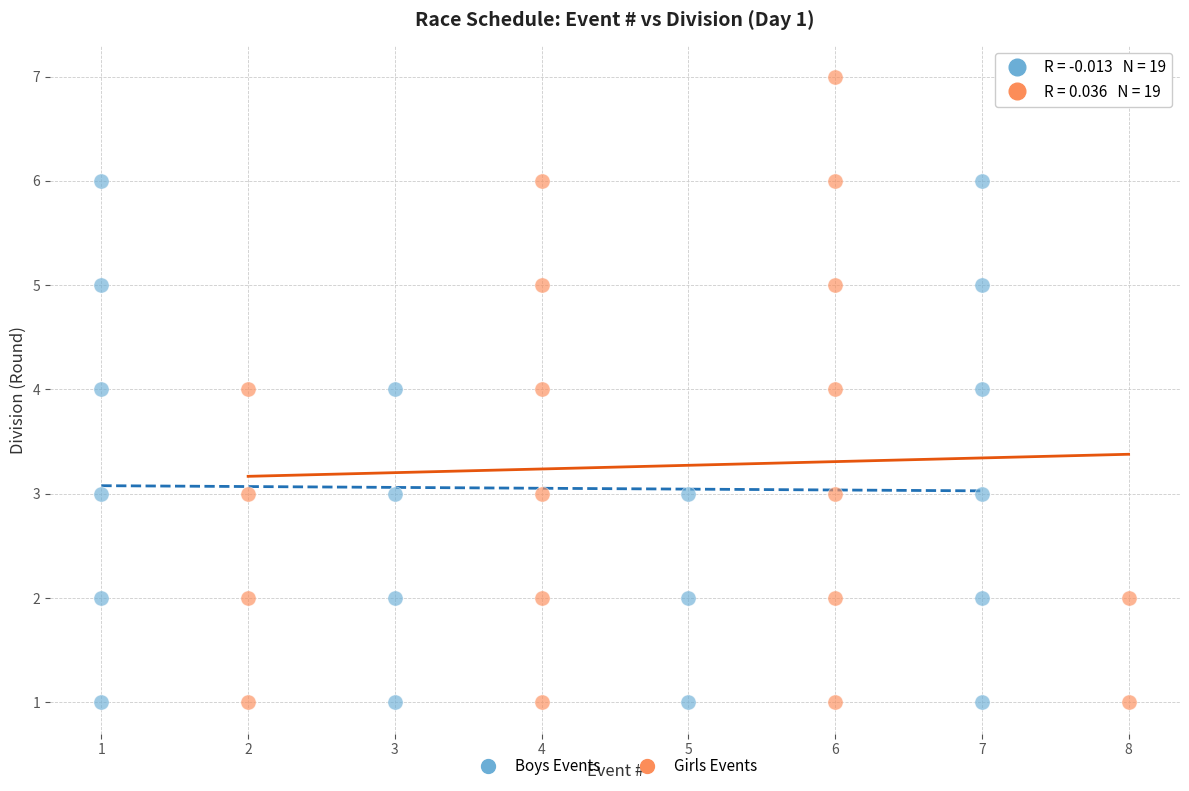

Which series reaches the maximum Y coordinate?

Girls Events